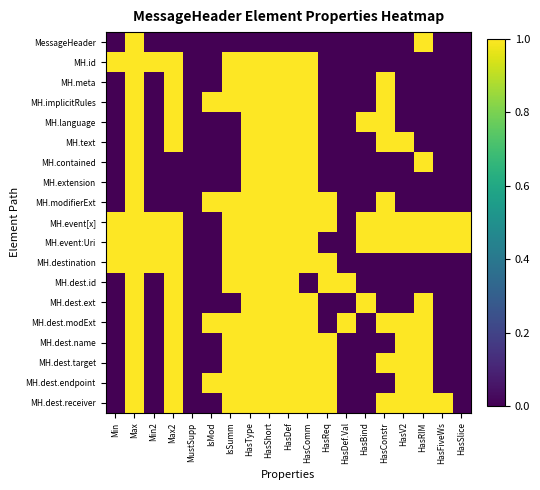

Reading left to right, extract all data points from this chart.

MessageHeader: Min=0	Max=1	Min2=0	Max2=0	MustSupp=0	IsMod=0	IsSumm=0	HasType=0	HasShort=0	HasDef=0	HasComm=0	HasReq=0	HasDef.Val=0	HasBind=0	HasConstr=0	HasV2=0	HasRIM=1	HasFiveWs=0	HasSlice=0
MH.id: Min=1	Max=1	Min2=1	Max2=1	MustSupp=0	IsMod=0	IsSumm=1	HasType=1	HasShort=1	HasDef=1	HasComm=1	HasReq=0	HasDef.Val=0	HasBind=0	HasConstr=0	HasV2=0	HasRIM=0	HasFiveWs=0	HasSlice=0
MH.meta: Min=0	Max=1	Min2=0	Max2=1	MustSupp=0	IsMod=0	IsSumm=1	HasType=1	HasShort=1	HasDef=1	HasComm=1	HasReq=0	HasDef.Val=0	HasBind=0	HasConstr=1	HasV2=0	HasRIM=0	HasFiveWs=0	HasSlice=0
MH.implicitRules: Min=0	Max=1	Min2=0	Max2=1	MustSupp=0	IsMod=1	IsSumm=1	HasType=1	HasShort=1	HasDef=1	HasComm=1	HasReq=0	HasDef.Val=0	HasBind=0	HasConstr=1	HasV2=0	HasRIM=0	HasFiveWs=0	HasSlice=0
MH.language: Min=0	Max=1	Min2=0	Max2=1	MustSupp=0	IsMod=0	IsSumm=0	HasType=1	HasShort=1	HasDef=1	HasComm=1	HasReq=0	HasDef.Val=0	HasBind=1	HasConstr=1	HasV2=0	HasRIM=0	HasFiveWs=0	HasSlice=0
MH.text: Min=0	Max=1	Min2=0	Max2=1	MustSupp=0	IsMod=0	IsSumm=0	HasType=1	HasShort=1	HasDef=1	HasComm=1	HasReq=0	HasDef.Val=0	HasBind=0	HasConstr=1	HasV2=1	HasRIM=0	HasFiveWs=0	HasSlice=0
MH.contained: Min=0	Max=1	Min2=0	Max2=0	MustSupp=0	IsMod=0	IsSumm=0	HasType=1	HasShort=1	HasDef=1	HasComm=1	HasReq=0	HasDef.Val=0	HasBind=0	HasConstr=0	HasV2=0	HasRIM=1	HasFiveWs=0	HasSlice=0
MH.extension: Min=0	Max=1	Min2=0	Max2=0	MustSupp=0	IsMod=0	IsSumm=0	HasType=1	HasShort=1	HasDef=1	HasComm=1	HasReq=0	HasDef.Val=0	HasBind=0	HasConstr=0	HasV2=0	HasRIM=0	HasFiveWs=0	HasSlice=0
MH.modifierExt: Min=0	Max=1	Min2=0	Max2=0	MustSupp=0	IsMod=1	IsSumm=1	HasType=1	HasShort=1	HasDef=1	HasComm=1	HasReq=1	HasDef.Val=0	HasBind=0	HasConstr=1	HasV2=0	HasRIM=0	HasFiveWs=0	HasSlice=0
MH.event[x]: Min=1	Max=1	Min2=1	Max2=1	MustSupp=0	IsMod=0	IsSumm=1	HasType=1	HasShort=1	HasDef=1	HasComm=1	HasReq=1	HasDef.Val=0	HasBind=1	HasConstr=1	HasV2=1	HasRIM=1	HasFiveWs=1	HasSlice=1
MH.event:Uri: Min=1	Max=1	Min2=1	Max2=1	MustSupp=0	IsMod=0	IsSumm=1	HasType=1	HasShort=1	HasDef=1	HasComm=1	HasReq=0	HasDef.Val=0	HasBind=1	HasConstr=1	HasV2=1	HasRIM=1	HasFiveWs=1	HasSlice=1
MH.destination: Min=1	Max=1	Min2=1	Max2=1	MustSupp=0	IsMod=0	IsSumm=1	HasType=1	HasShort=1	HasDef=1	HasComm=1	HasReq=1	HasDef.Val=0	HasBind=0	HasConstr=0	HasV2=0	HasRIM=0	HasFiveWs=0	HasSlice=0
MH.dest.id: Min=0	Max=1	Min2=0	Max2=1	MustSupp=0	IsMod=0	IsSumm=1	HasType=1	HasShort=1	HasDef=1	HasComm=0	HasReq=1	HasDef.Val=1	HasBind=0	HasConstr=0	HasV2=0	HasRIM=0	HasFiveWs=0	HasSlice=0
MH.dest.ext: Min=0	Max=1	Min2=0	Max2=1	MustSupp=0	IsMod=0	IsSumm=0	HasType=1	HasShort=1	HasDef=1	HasComm=1	HasReq=0	HasDef.Val=0	HasBind=1	HasConstr=0	HasV2=0	HasRIM=1	HasFiveWs=0	HasSlice=0
MH.dest.modExt: Min=0	Max=1	Min2=0	Max2=1	MustSupp=0	IsMod=1	IsSumm=1	HasType=1	HasShort=1	HasDef=1	HasComm=1	HasReq=0	HasDef.Val=1	HasBind=0	HasConstr=1	HasV2=1	HasRIM=1	HasFiveWs=0	HasSlice=0
MH.dest.name: Min=0	Max=1	Min2=0	Max2=1	MustSupp=0	IsMod=0	IsSumm=1	HasType=1	HasShort=1	HasDef=1	HasComm=1	HasReq=1	HasDef.Val=0	HasBind=0	HasConstr=0	HasV2=1	HasRIM=1	HasFiveWs=0	HasSlice=0
MH.dest.target: Min=0	Max=1	Min2=0	Max2=1	MustSupp=0	IsMod=0	IsSumm=1	HasType=1	HasShort=1	HasDef=1	HasComm=1	HasReq=1	HasDef.Val=0	HasBind=0	HasConstr=1	HasV2=1	HasRIM=1	HasFiveWs=0	HasSlice=0
MH.dest.endpoint: Min=0	Max=1	Min2=0	Max2=1	MustSupp=0	IsMod=1	IsSumm=1	HasType=1	HasShort=1	HasDef=1	HasComm=1	HasReq=1	HasDef.Val=0	HasBind=0	HasConstr=0	HasV2=1	HasRIM=1	HasFiveWs=0	HasSlice=0
MH.dest.receiver: Min=0	Max=1	Min2=0	Max2=1	MustSupp=0	IsMod=0	IsSumm=1	HasType=1	HasShort=1	HasDef=1	HasComm=1	HasReq=1	HasDef.Val=0	HasBind=0	HasConstr=1	HasV2=1	HasRIM=1	HasFiveWs=1	HasSlice=0